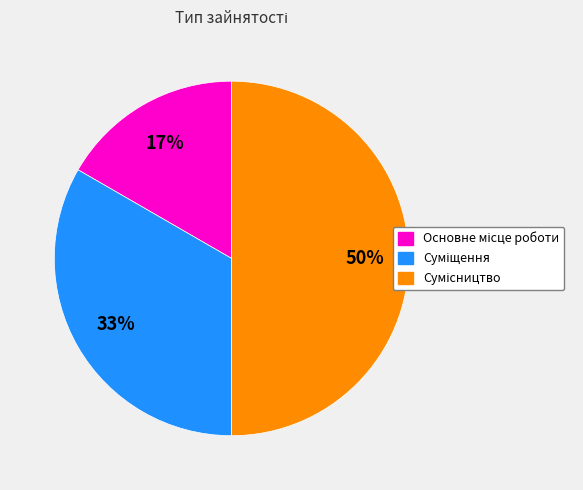

To the nearest percent, what is the average slice percentage?

33%